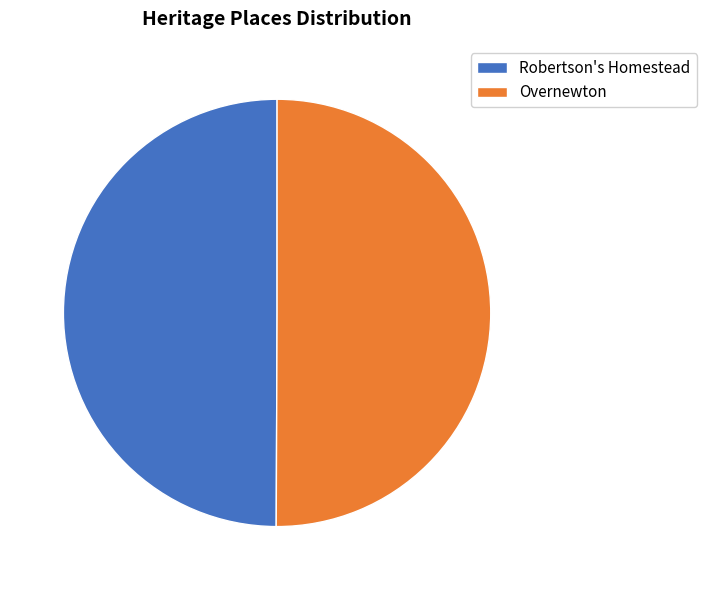

The Overnewton slice represents 64% of the pie. True or false?

False